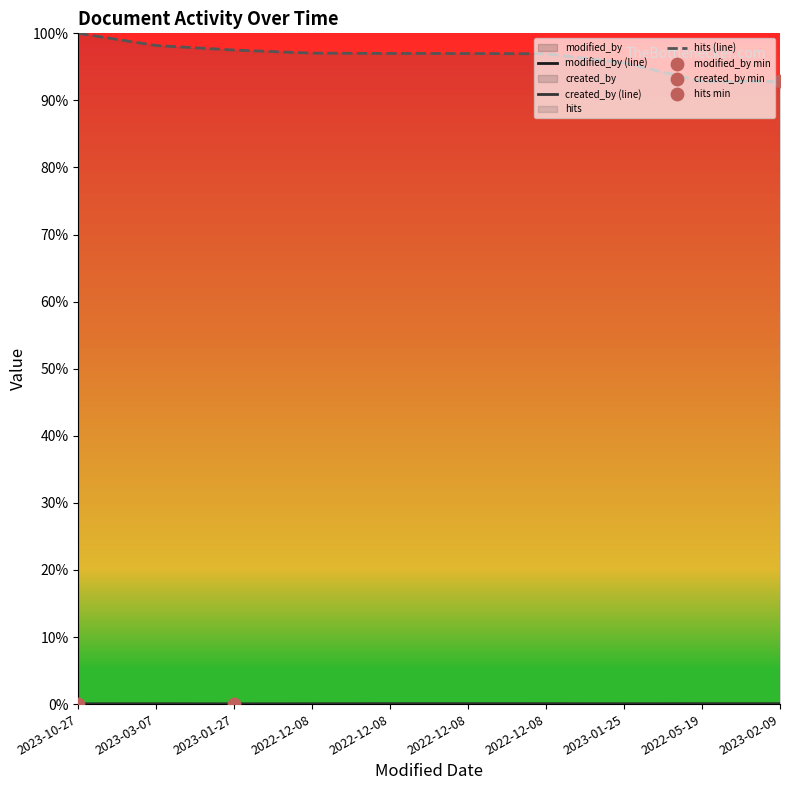

Which series has the largest total across all categories?

hits (line)